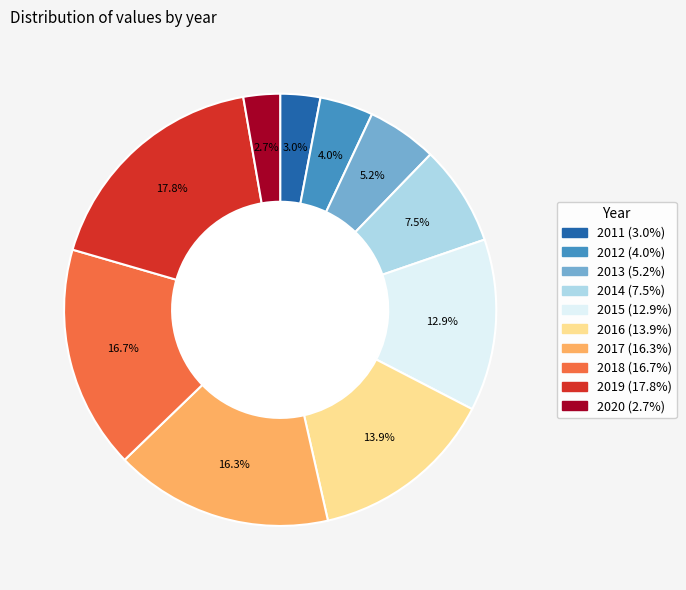

What is the total percentage of 2011 (3.0%) and 2019 (17.8%)?

20.8%